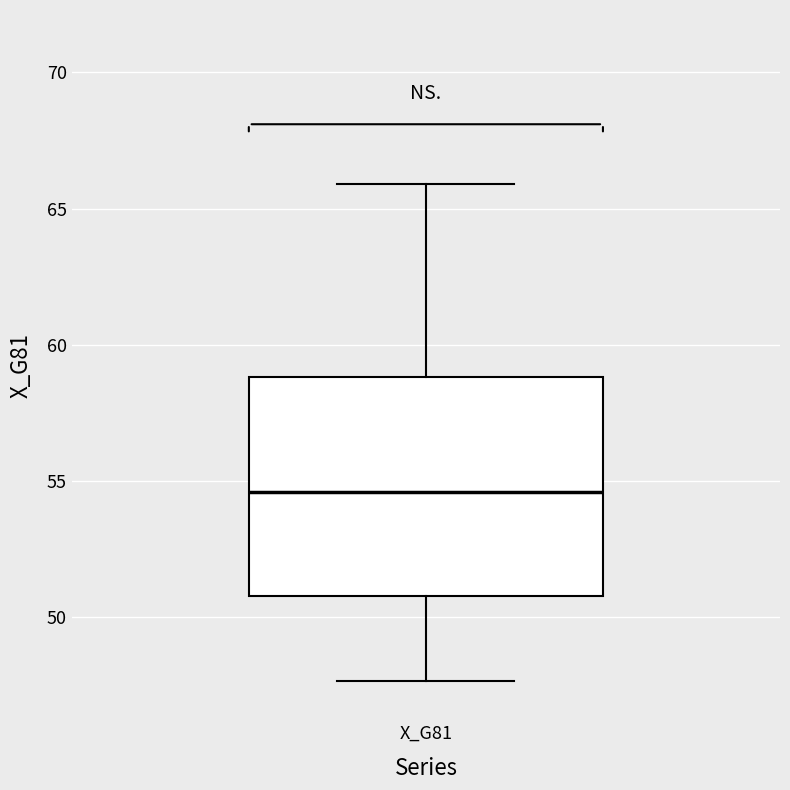

Where does the median line of the box for X_G81 sit on the y-axis? The values are not printed on the chart, so give them approximately, as read against the axis.

54.5